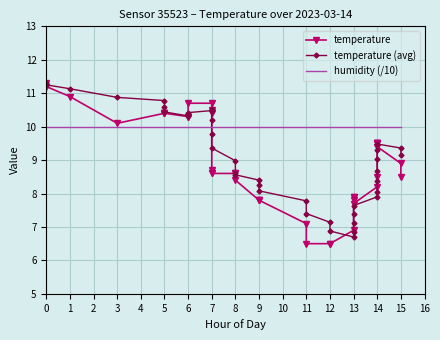

Which series ends up on top after the final intersection of temperature and temperature (avg)?

temperature (avg)